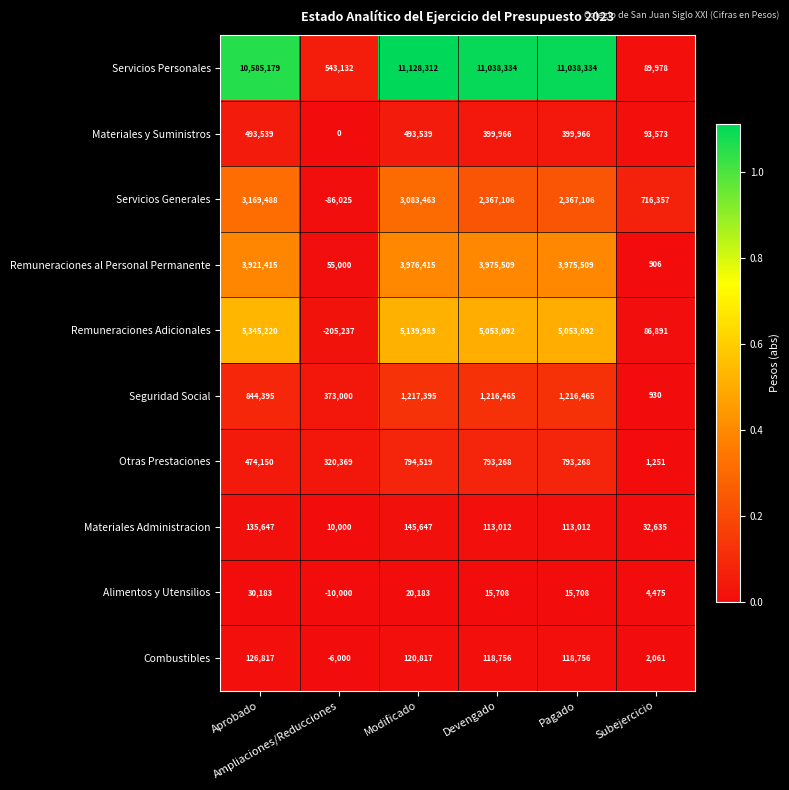

What is the minimum value for Servicios Generales?

-86025